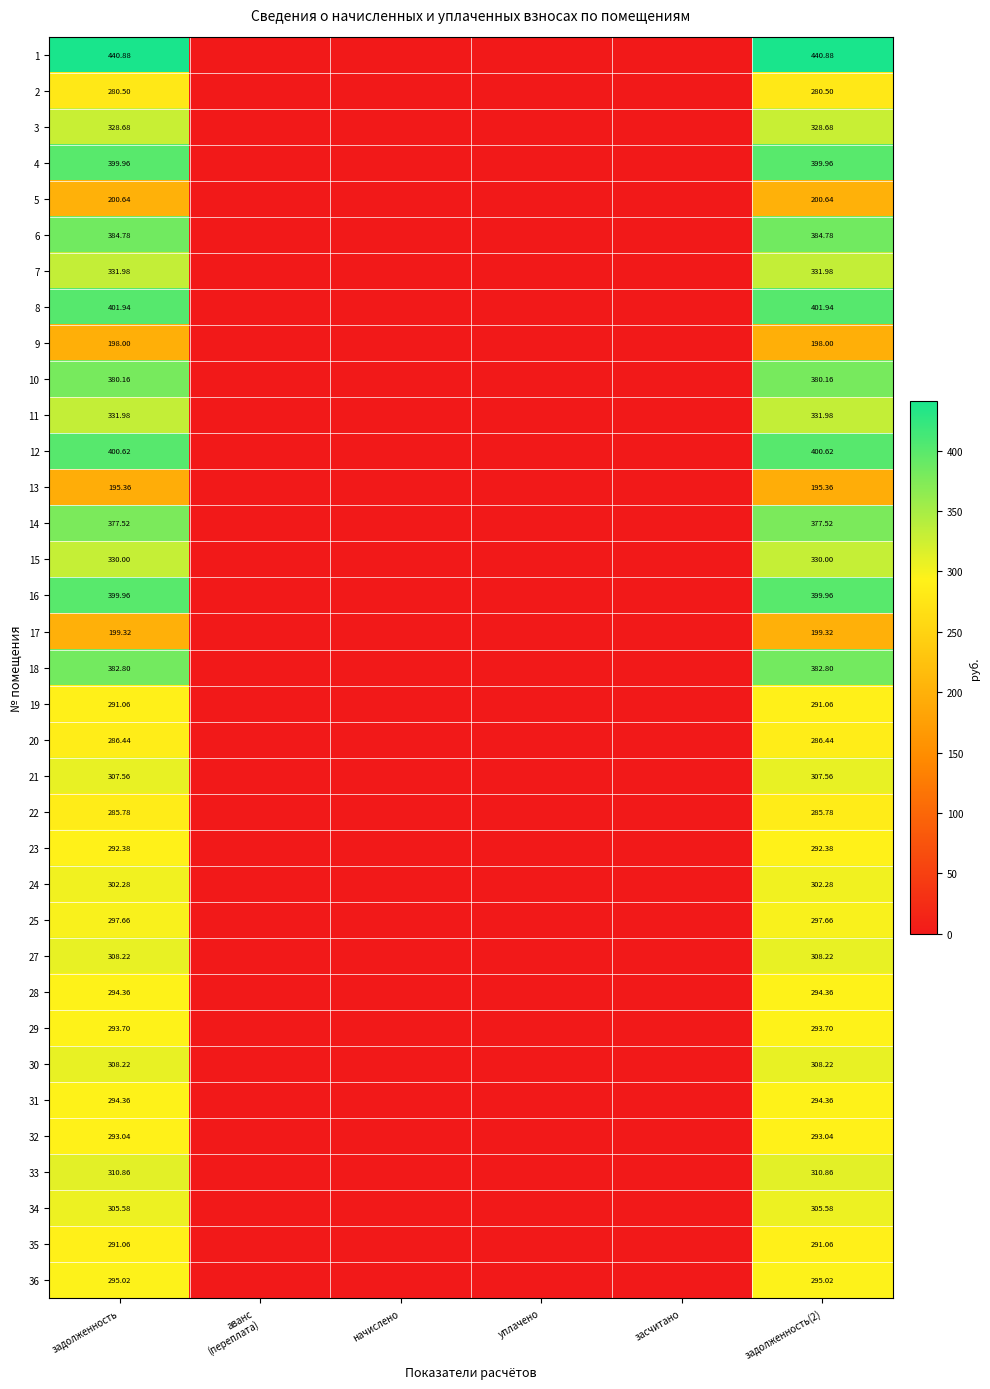

Is the value of 28 at засчитано greater than the value of 21 at уплачено?

No